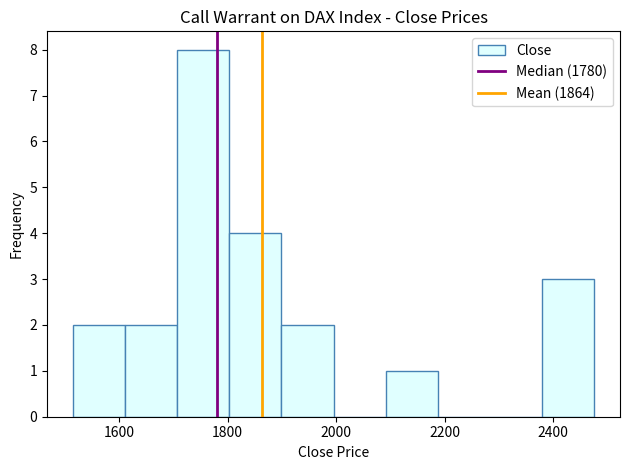

How tall is the bar that spans 1800 to 1900 on the x-axis? Neither the bar edges nor the heights are printed on the chart, so give them approximately, as read against the axes.

4